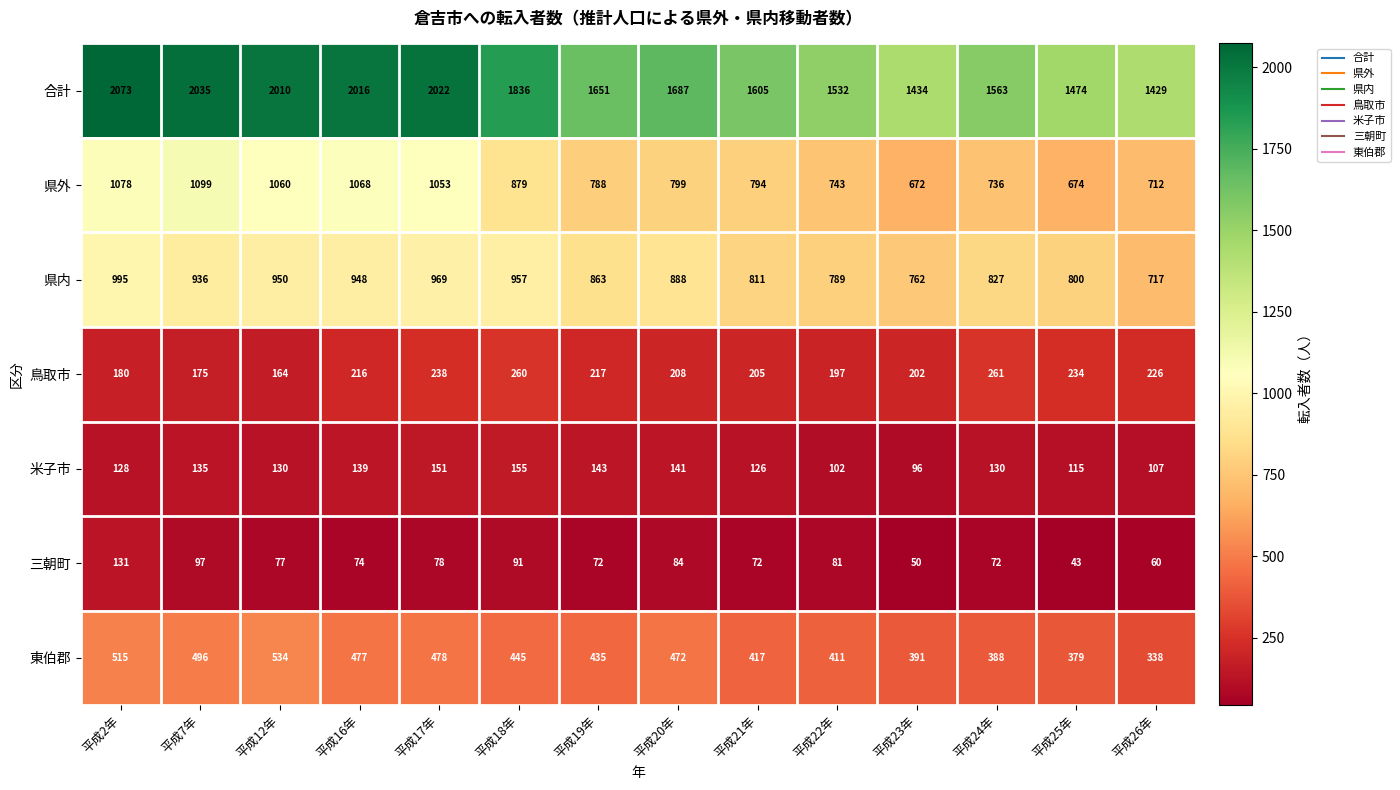

Which series changed the most between 平成21年 and 平成26年?

合計